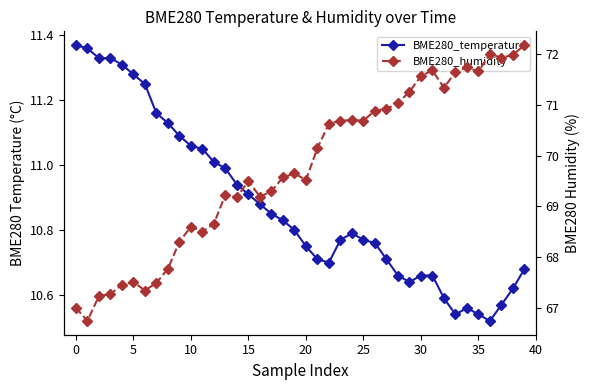

At which category is the sum across all series the highest?

39